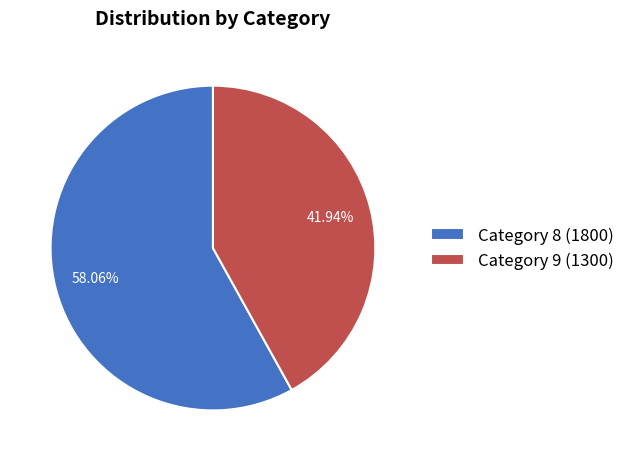

Count the number of slices in the pie.

2